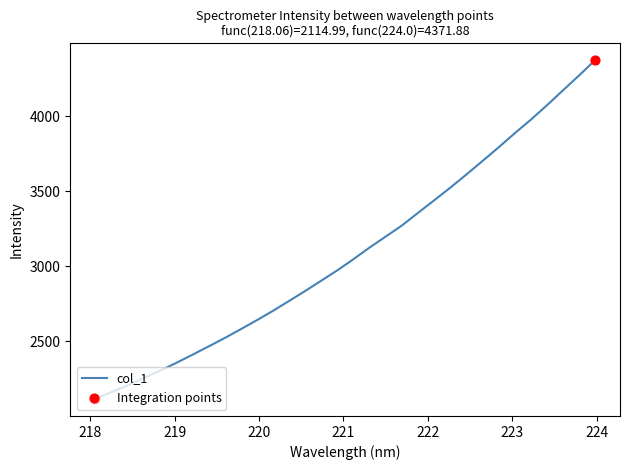

What is the greatest value displayed?

4371.9